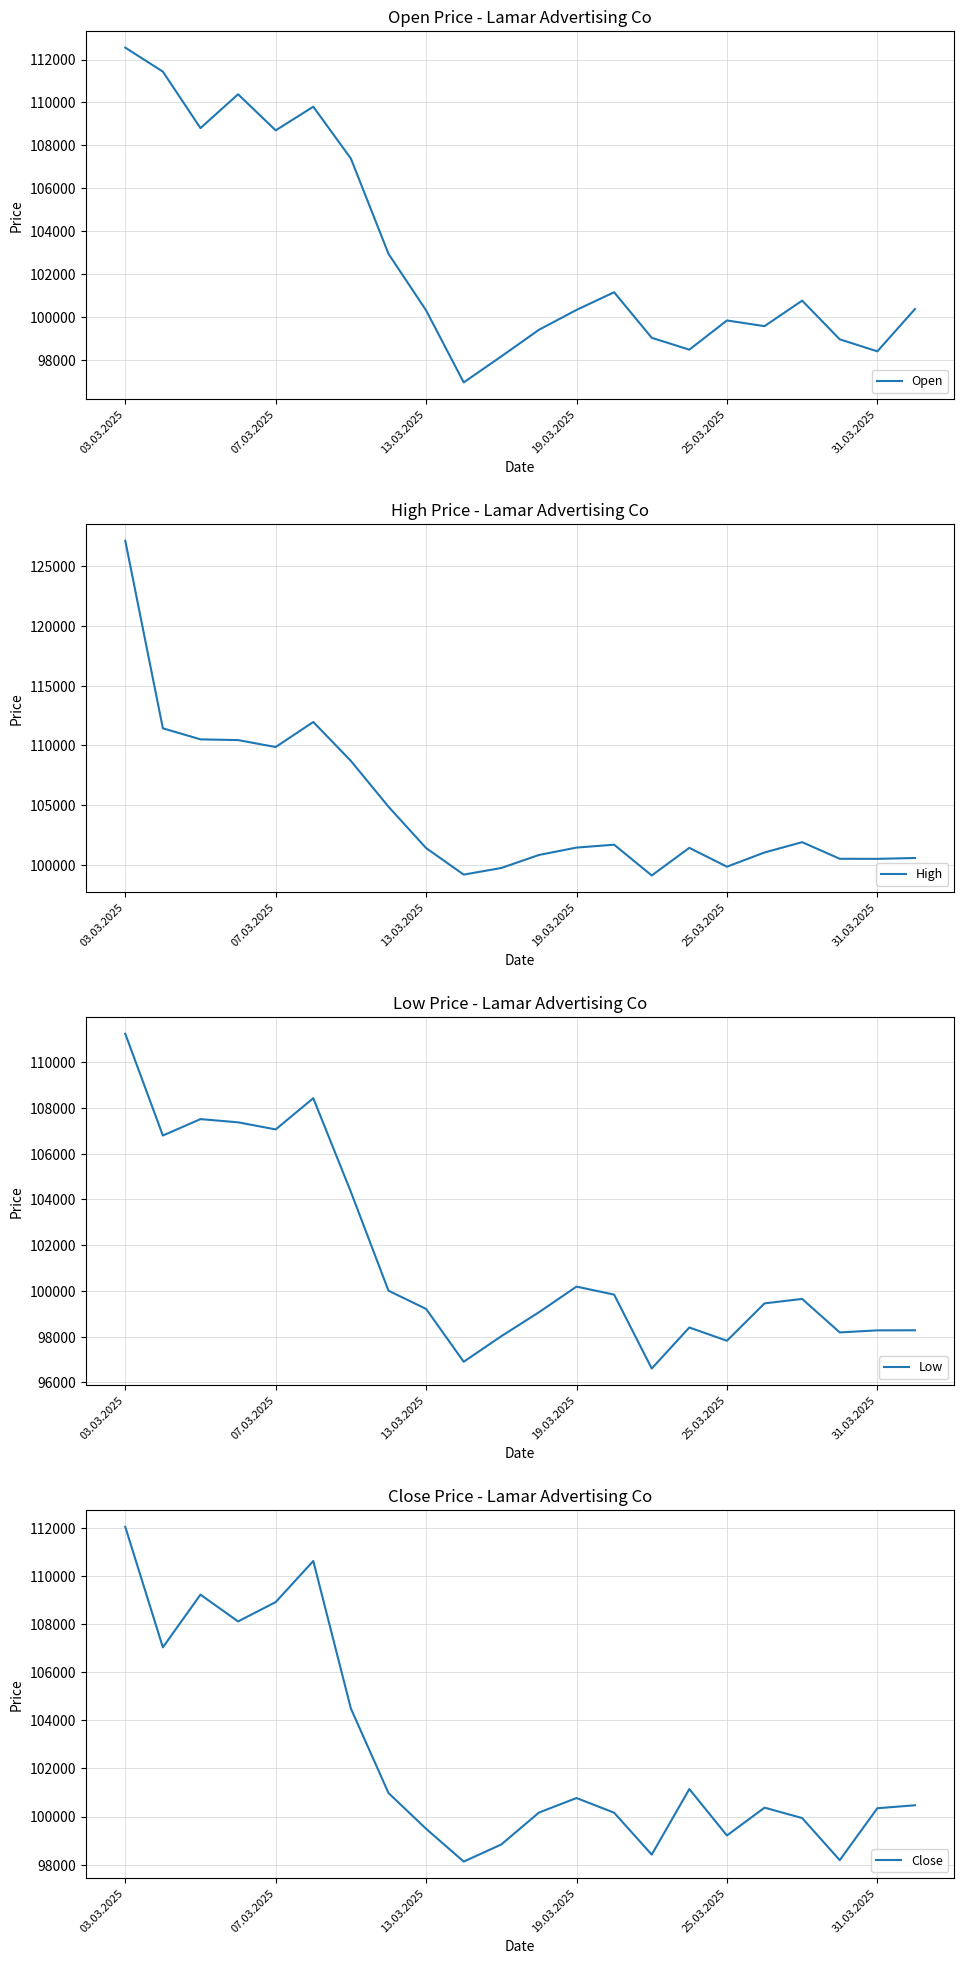

Rank the series at 14 from highest to lowest value.

High, Open, Close, Low